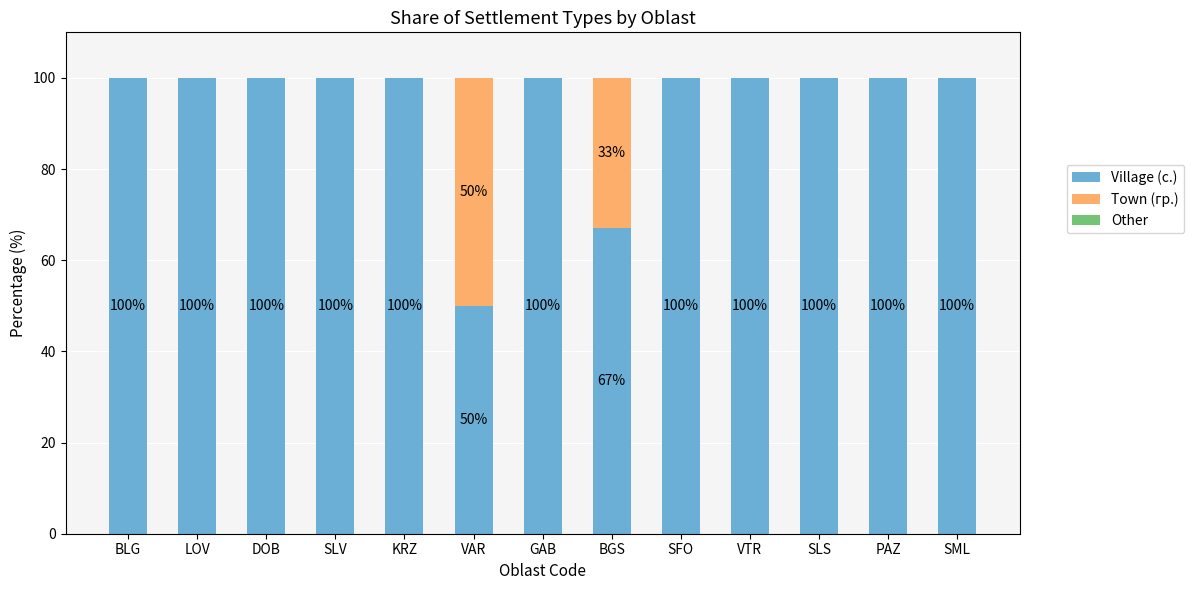

What is the approximate value of Village (с.) at KRZ?

100